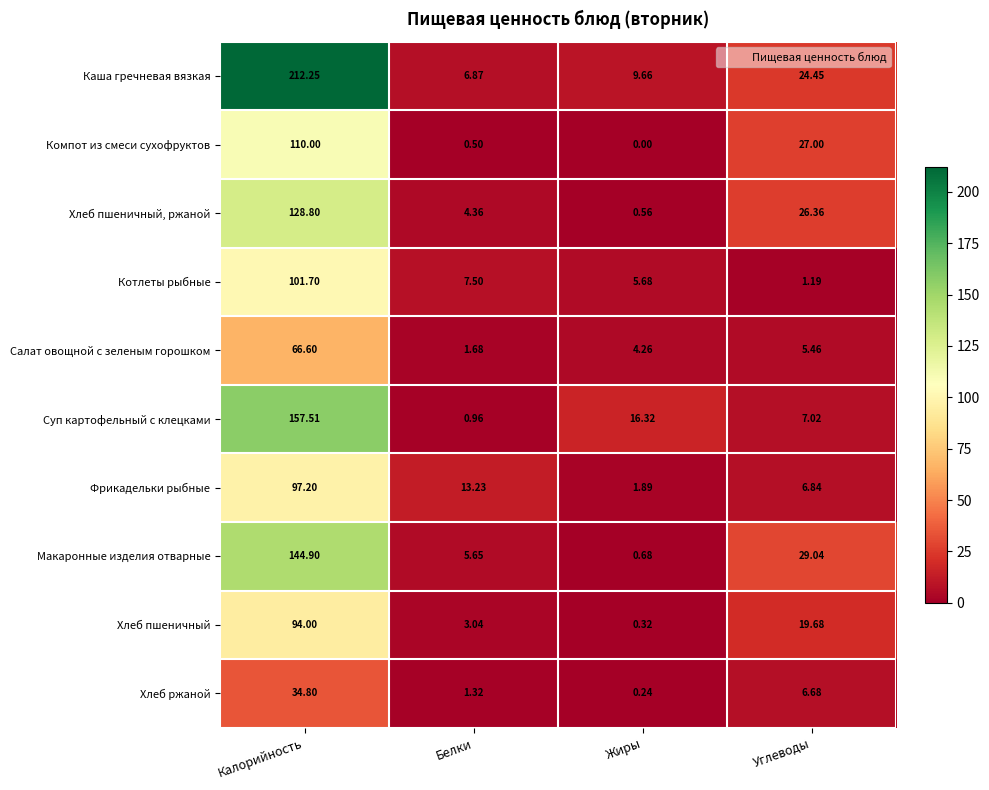

At which label is Фрикадельки рыбные closest to 49?

Белки